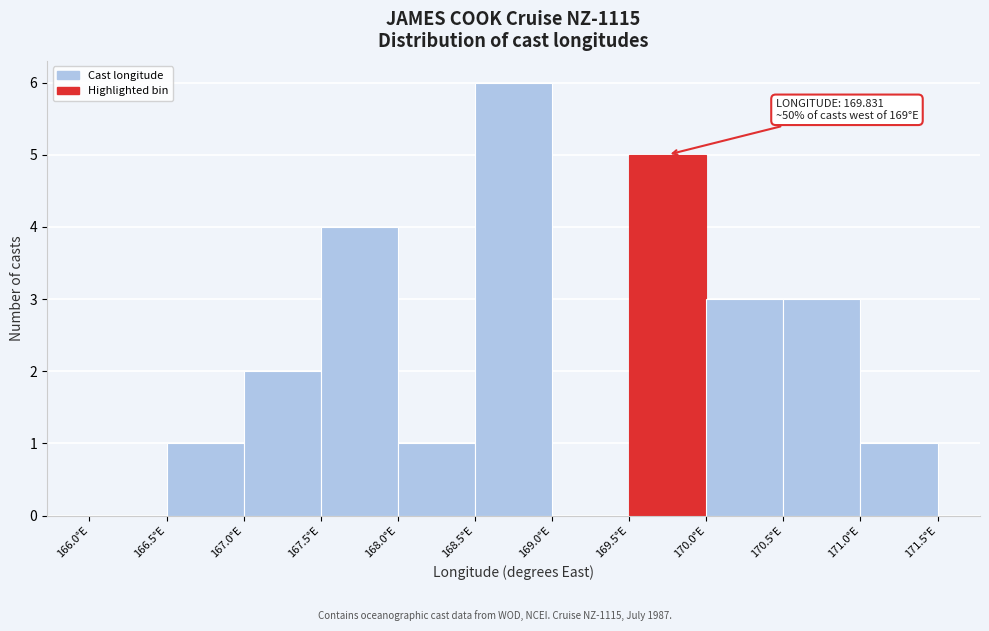

Over which range of the x-axis is the bar tallest?

168.5 to 169.0